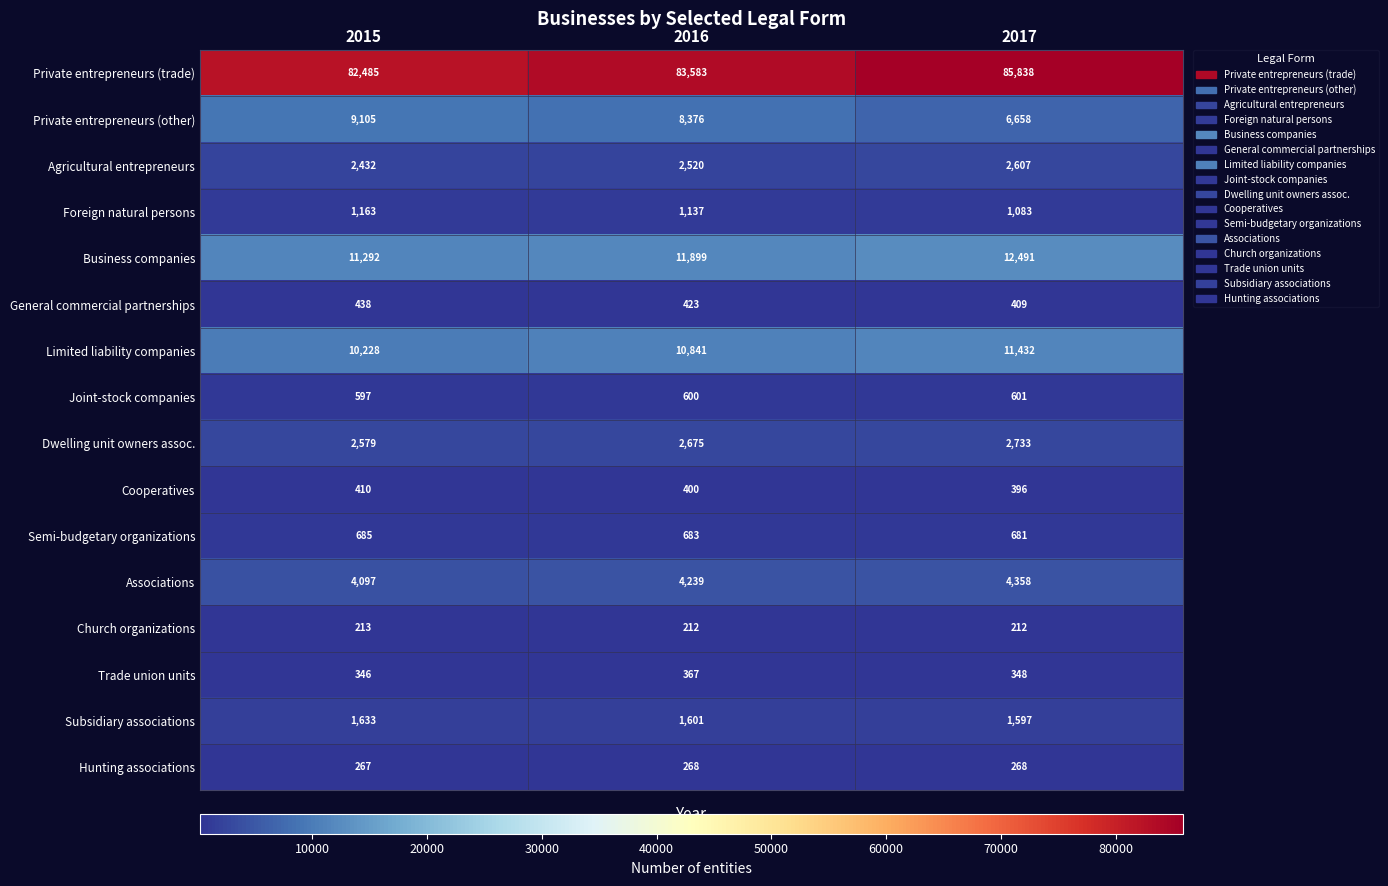

The value of Hunting associations at 2016 is 268. True or false?

True